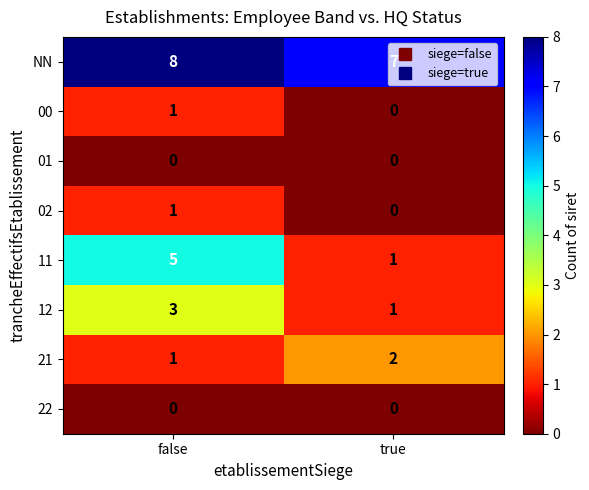

List the labels in order of NN value, smallest first.

true, false